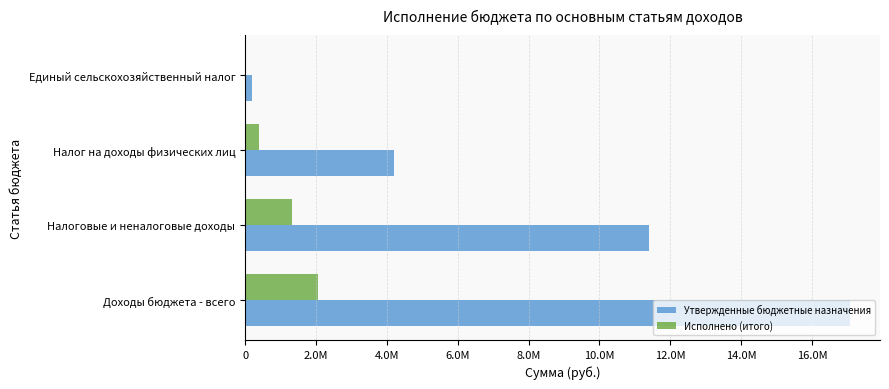

At which label is Утвержденные бюджетные назначения closest to 8630300?

Налоговые и неналоговые доходы